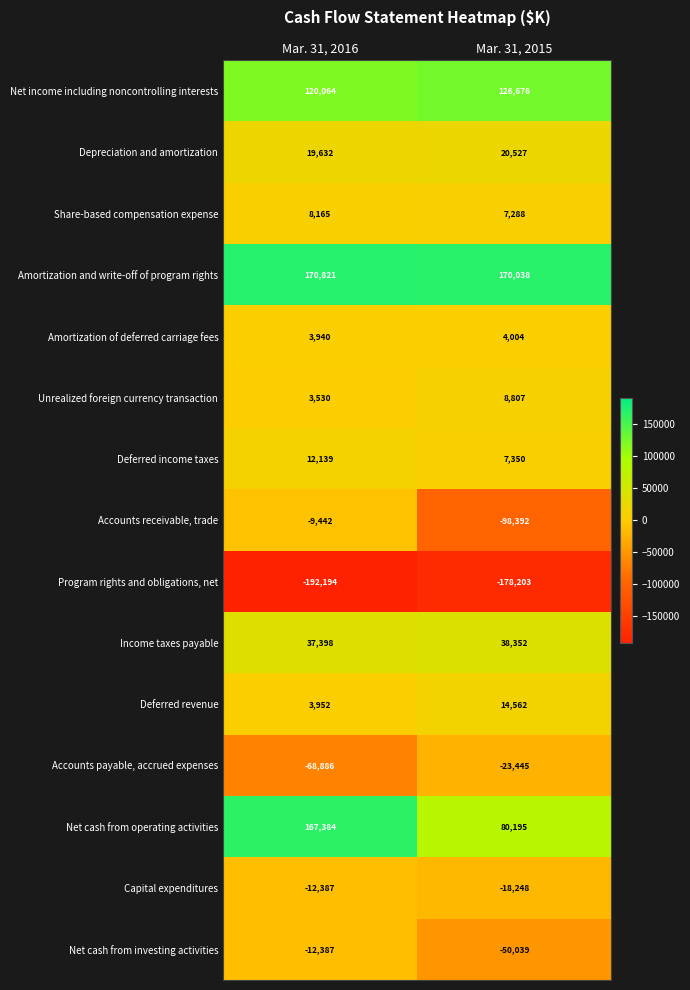

Rank the categories by Deferred income taxes value from lowest to highest.

Mar. 31, 2015, Mar. 31, 2016